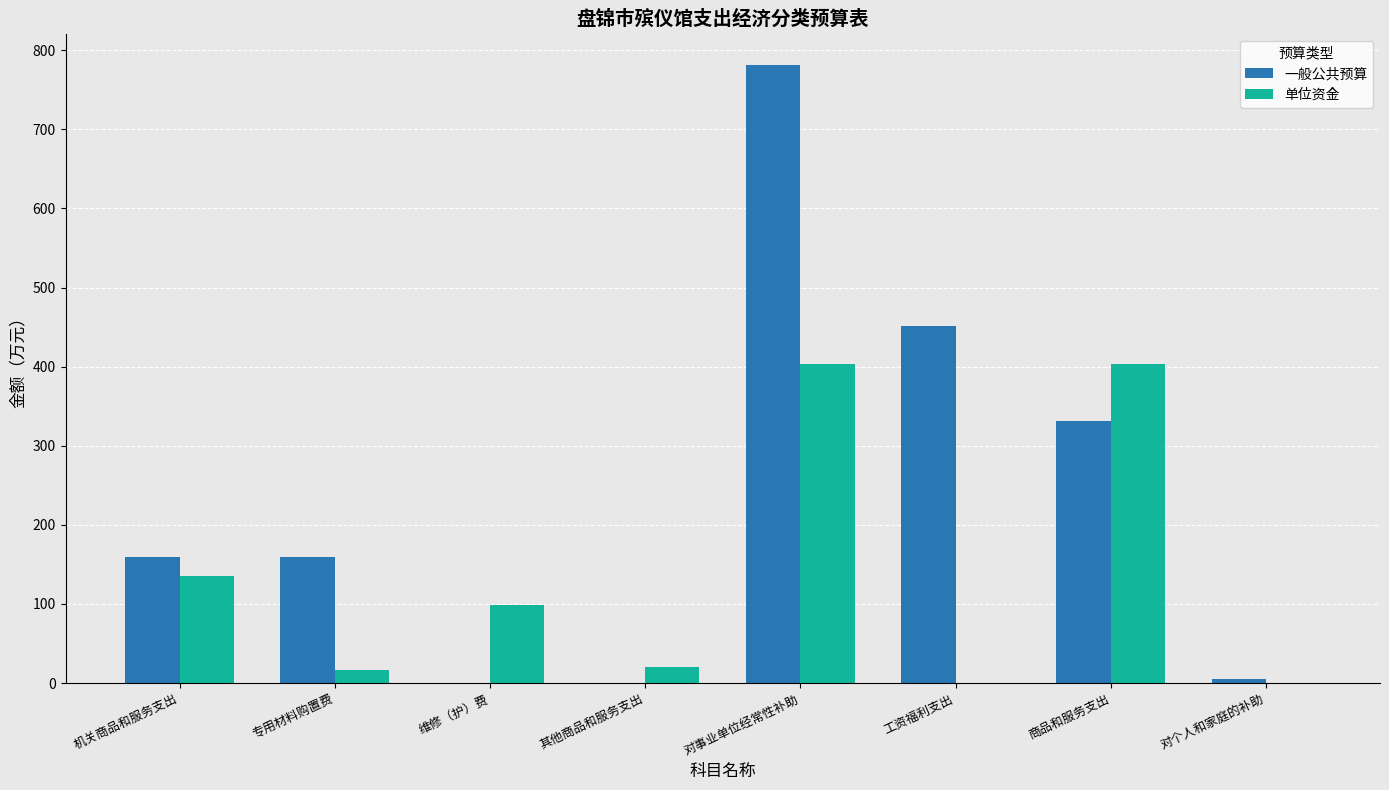

How many distinct data groups are displayed?

2